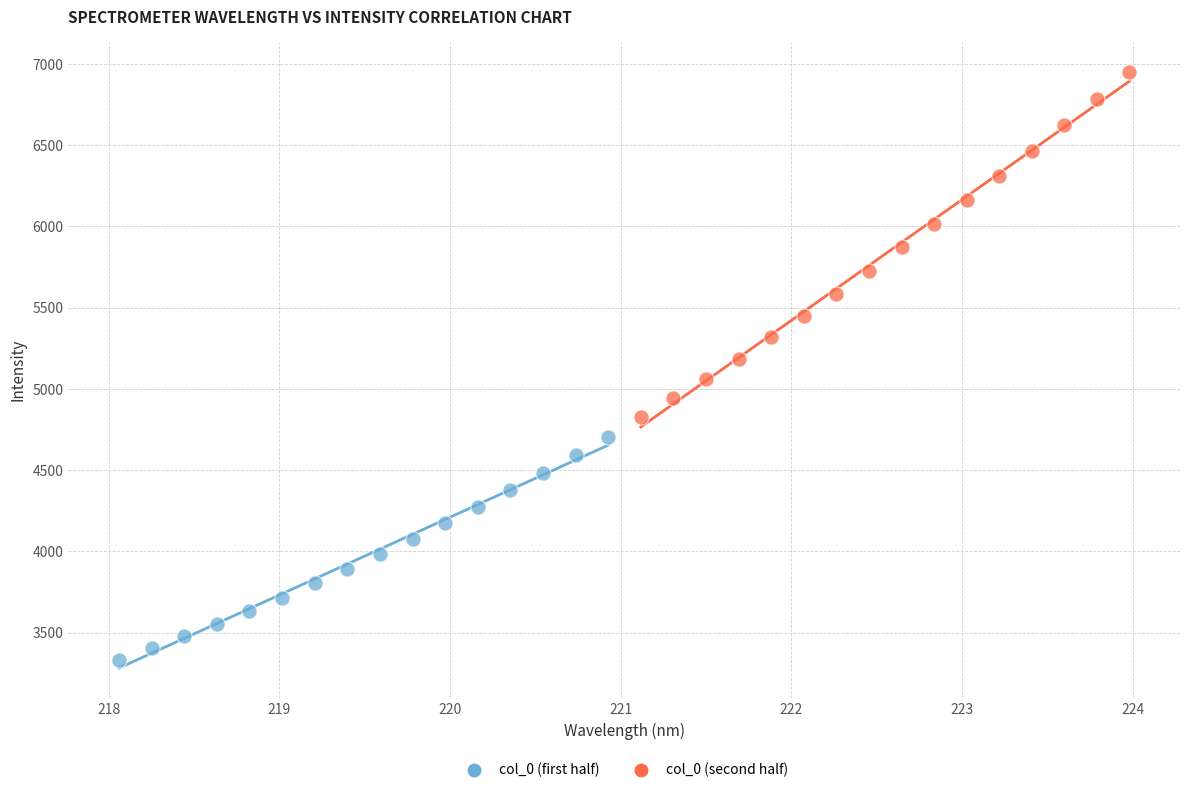

What are all the series names shown in the legend?

col_0 (first half), col_0 (second half)